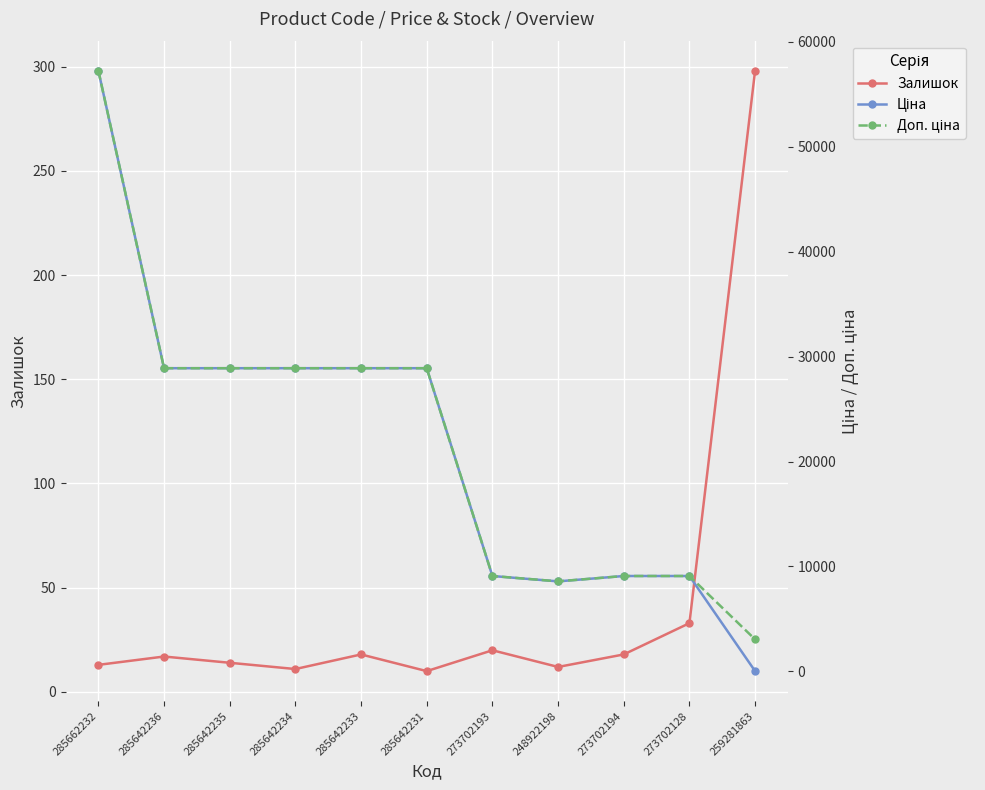

At which category is the sum across all series the highest?

285662232